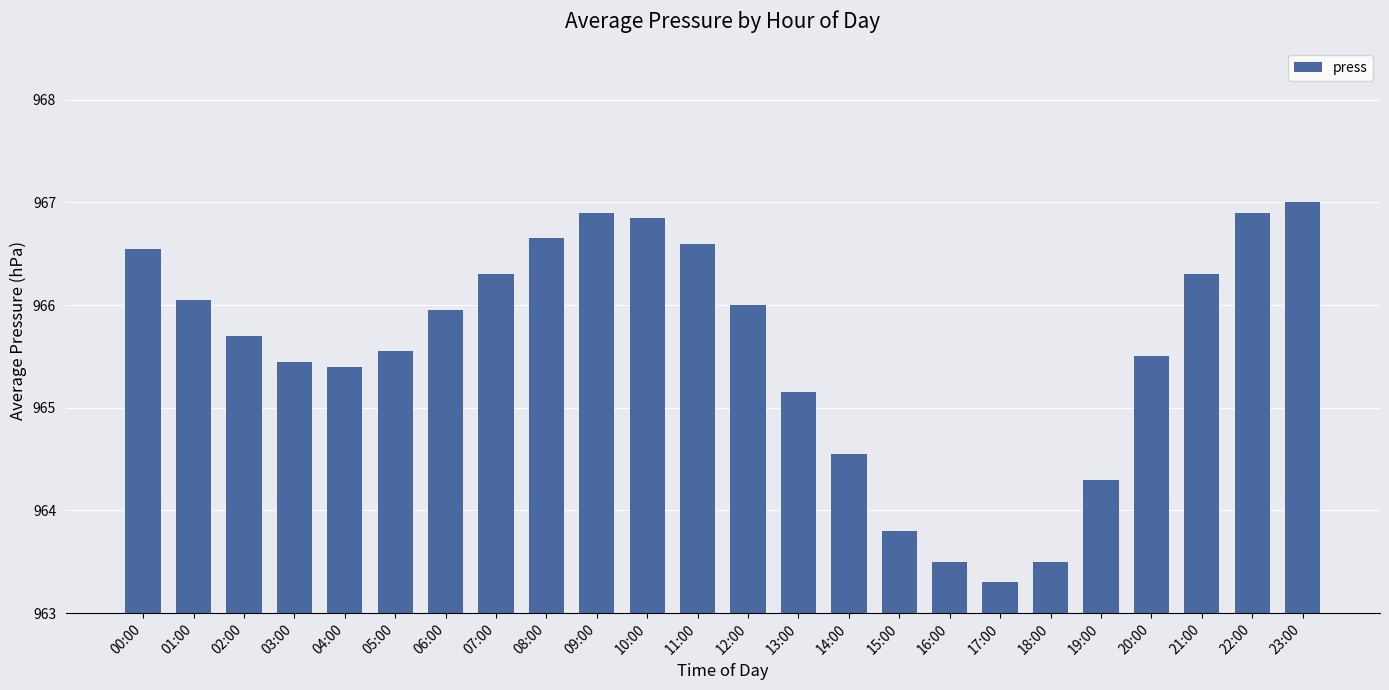

What is the value of the 8th bar from the left?

966.3